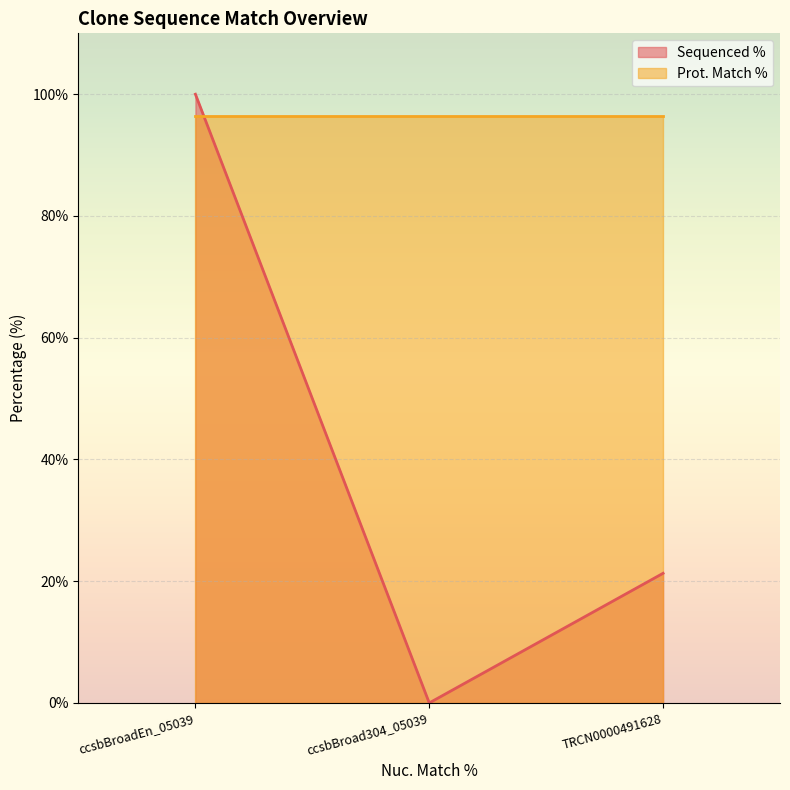

Is the value of Sequenced % at TRCN0000491628 greater than the value of Prot. Match % at ccsbBroadEn_05039?

No